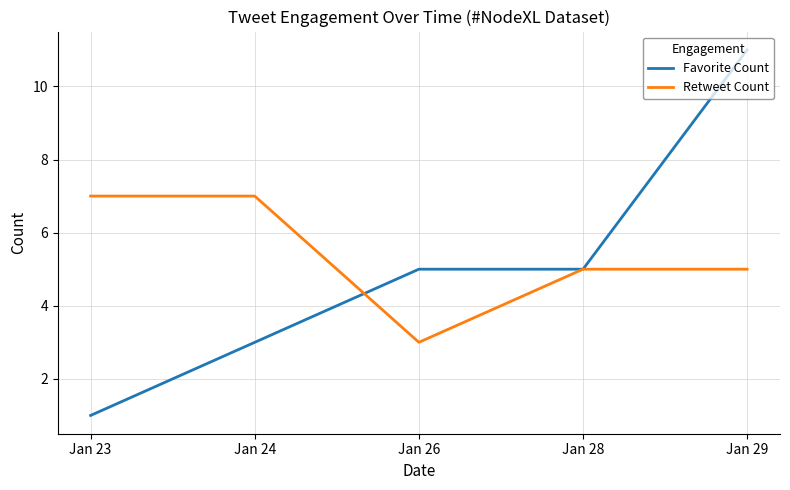

The value of Favorite Count at Jan 26 is 5. True or false?

True